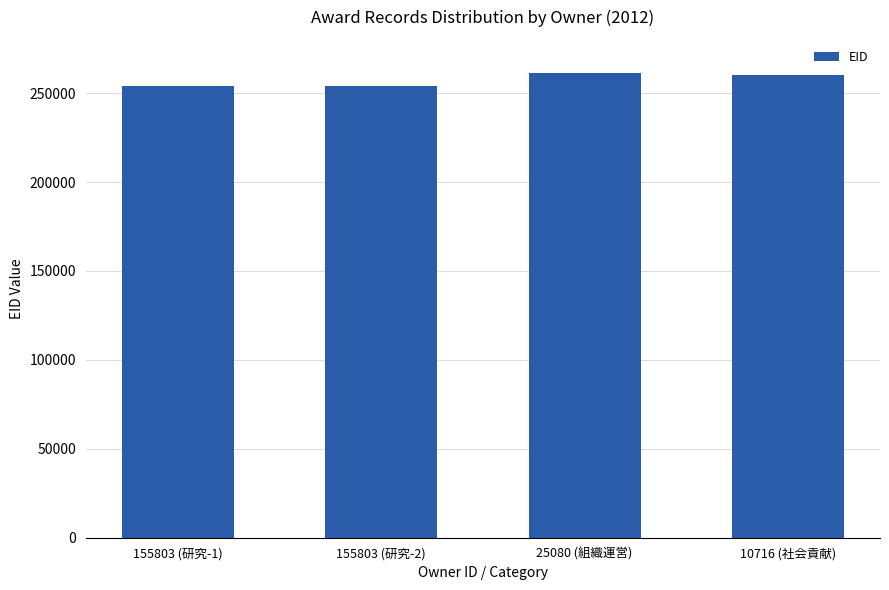

What is the change in value from 155803 (研究-1) to 25080 (組織運営)?

+6912